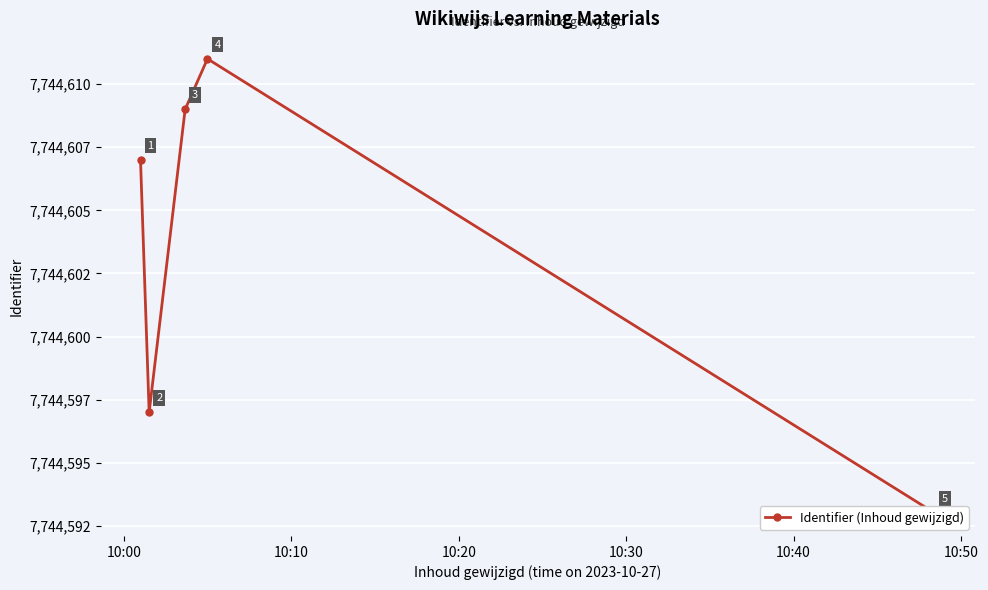

What is the sum of all values?

38723017